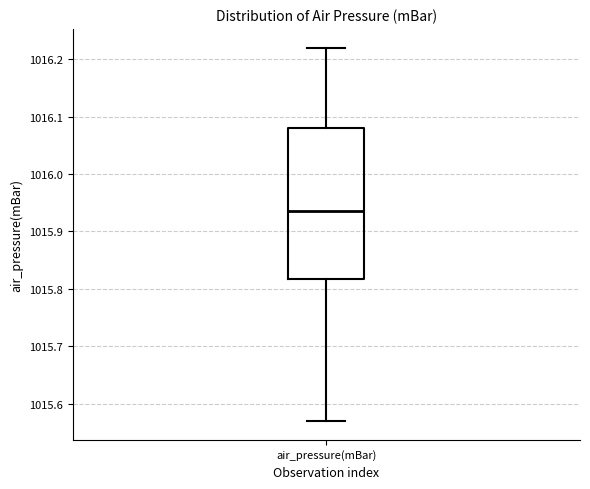

Read this box plot against the y-axis: the position of the median line, the range covered by the box, and the ends of both whiskers. The values are not printed on the chart, so give them approximately, as read against the axis.

median 1015.94, box 1015.82 to 1016.08, whiskers 1015.57 to 1016.22